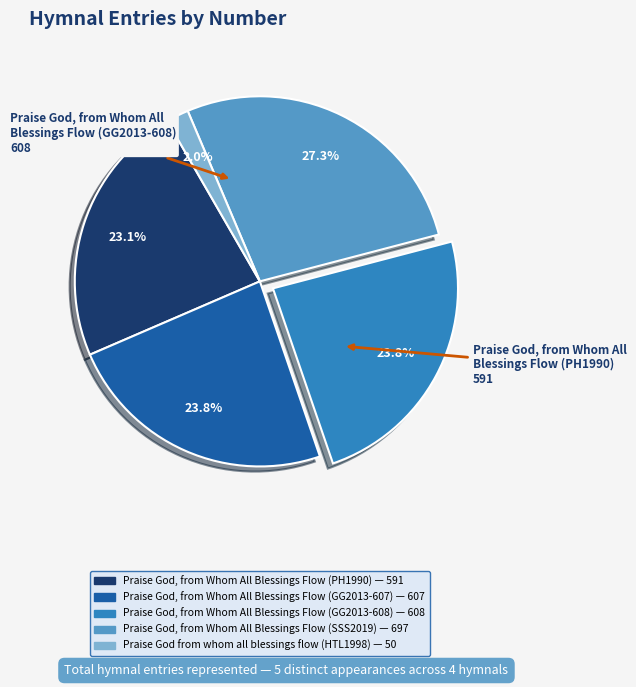

Which has a higher value, Praise God, from Whom All Blessings Flow (PH1990) or Praise God, from Whom All Blessings Flow (SSS2019)?

Praise God, from Whom All Blessings Flow (SSS2019)